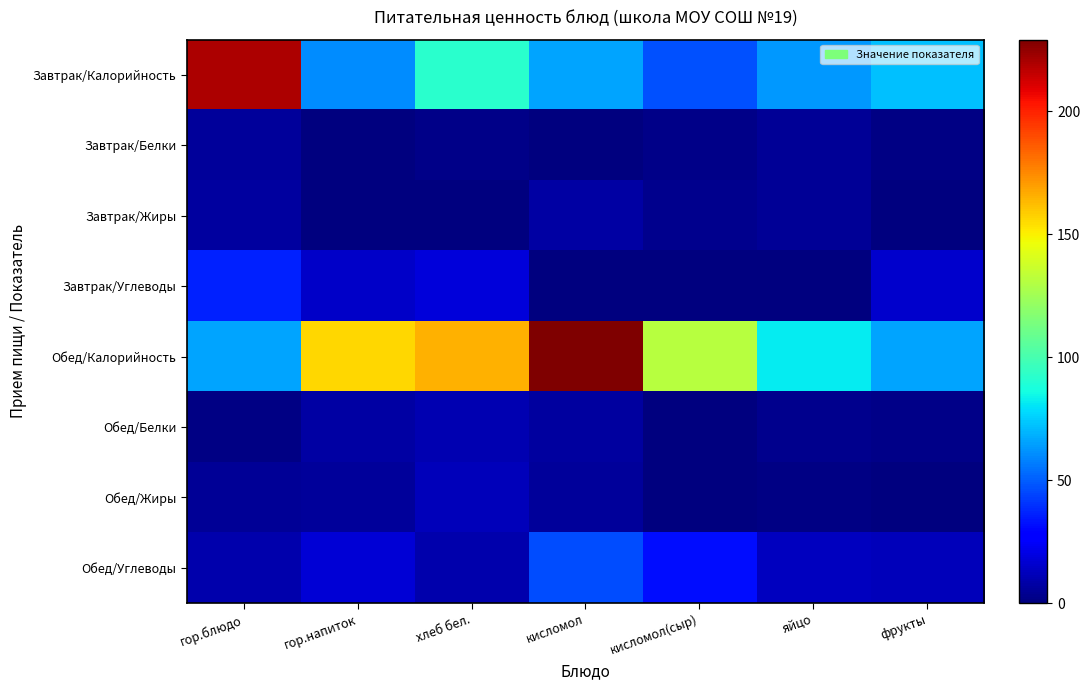

Which category has the lowest value across all series?

кисломол(сыр)